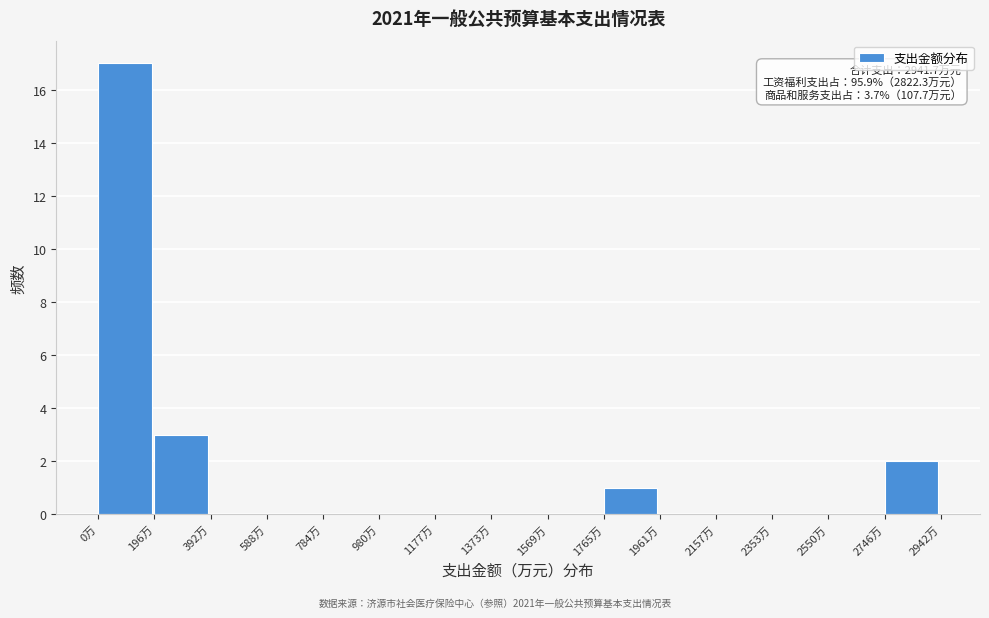

Over which range of the x-axis is the bar tallest?

0 to 200